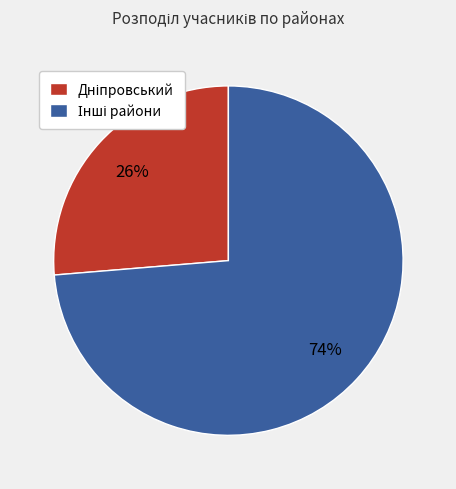

Is there a majority slice in this chart?

Yes